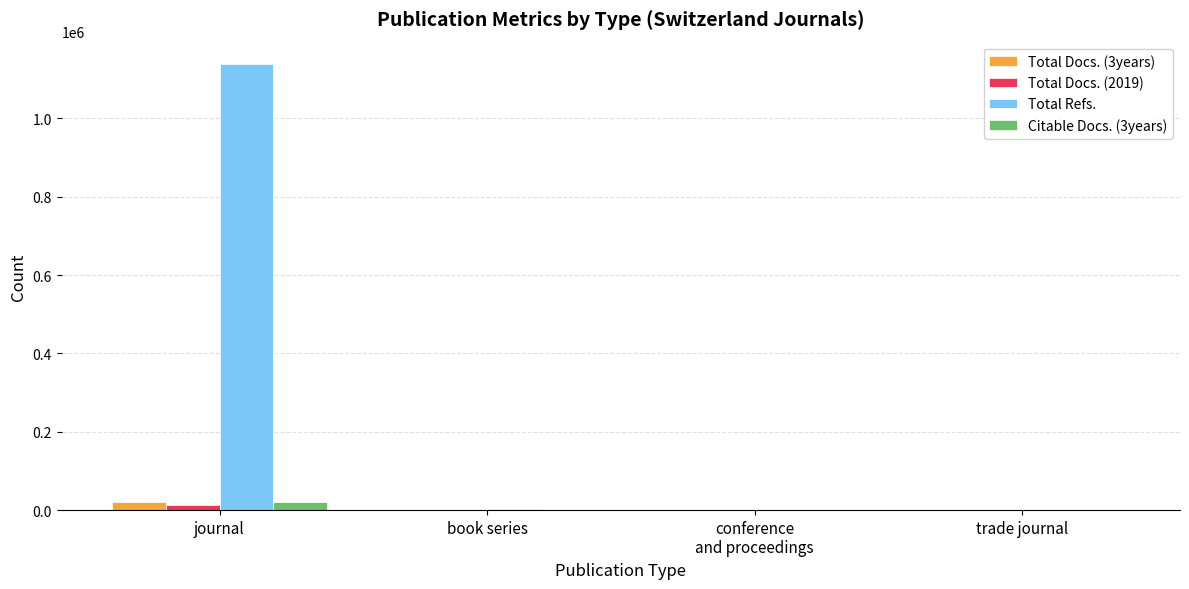

At which category is the sum across all series the highest?

journal